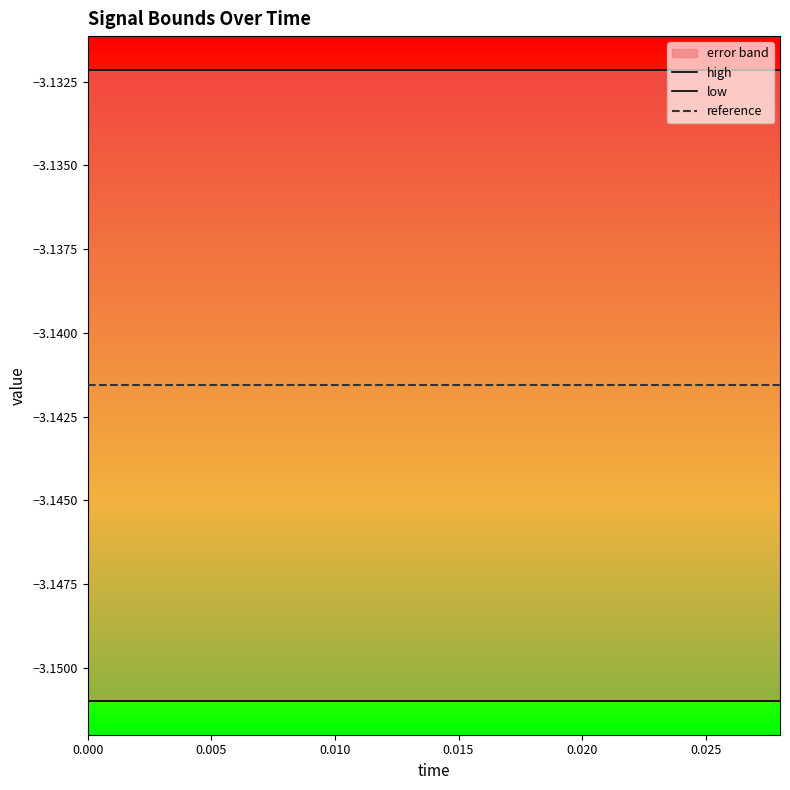

Rank the series at 0.020 from highest to lowest value.

high, reference, low